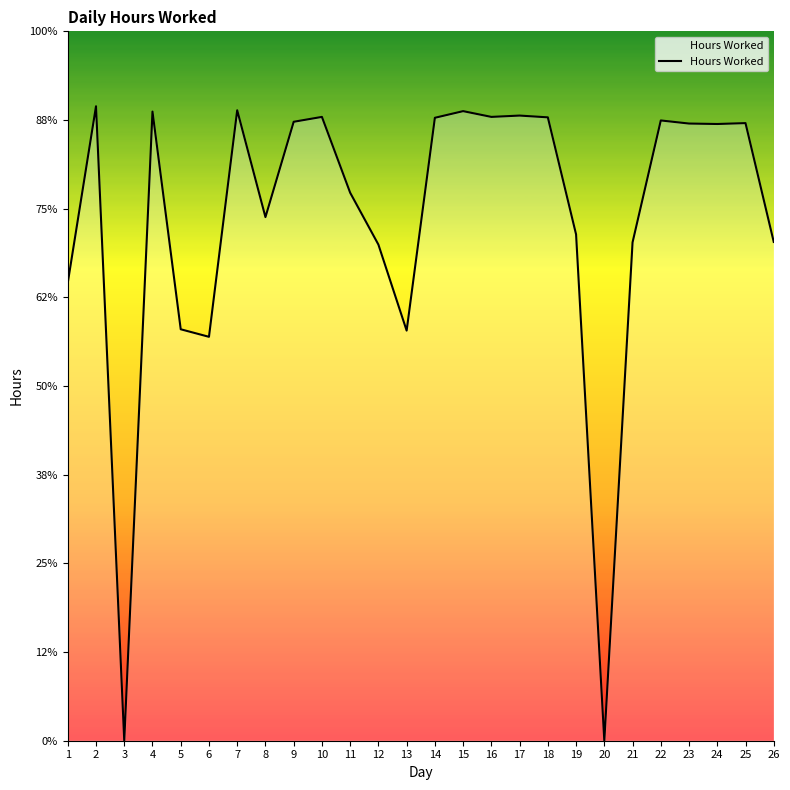

Reading right to left, what are all the values shown in this chart?

26=11.2	25=13.9	24=13.9	23=13.9	22=14.0	21=11.2	20=0.0	19=11.4	18=14.1	17=14.1	16=14.1	15=14.2	14=14.1	13=9.2	12=11.2	11=12.4	10=14.1	9=14.0	8=11.8	7=14.2	6=9.1	5=9.3	4=14.2	3=0.0	2=14.3	1=10.3